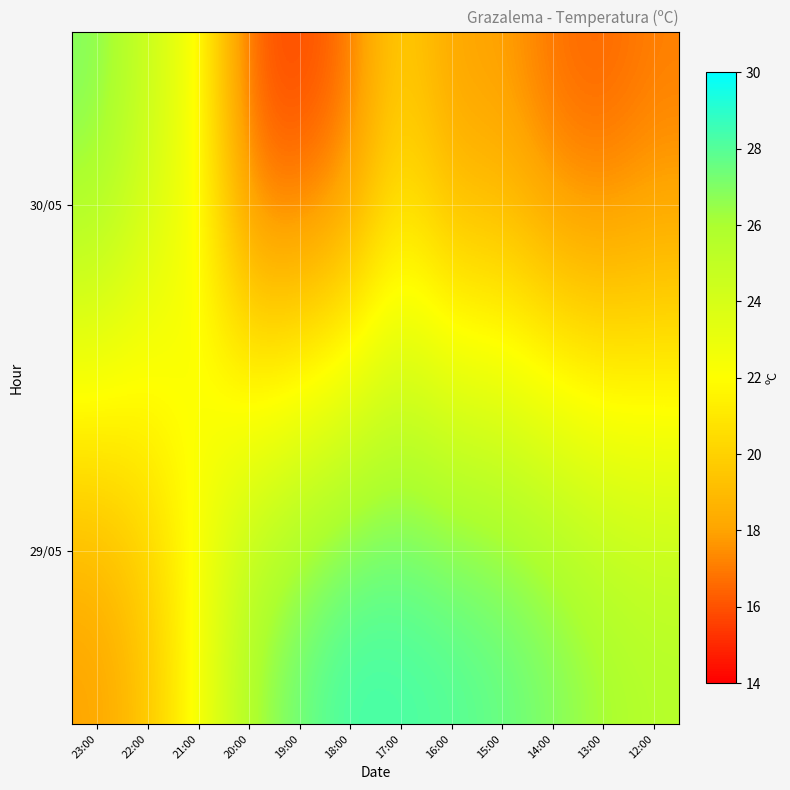

Between 18:00 and 13:00, which is larger?

18:00